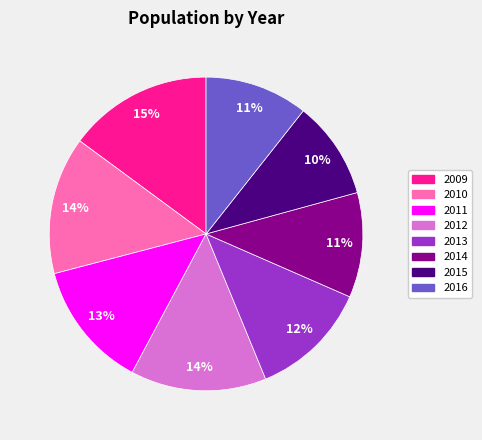

How many slices are in this pie chart?

8